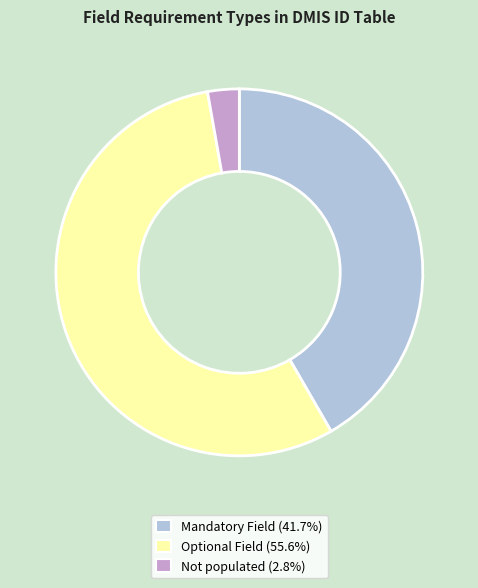

Which slice is the smallest?

Not populated